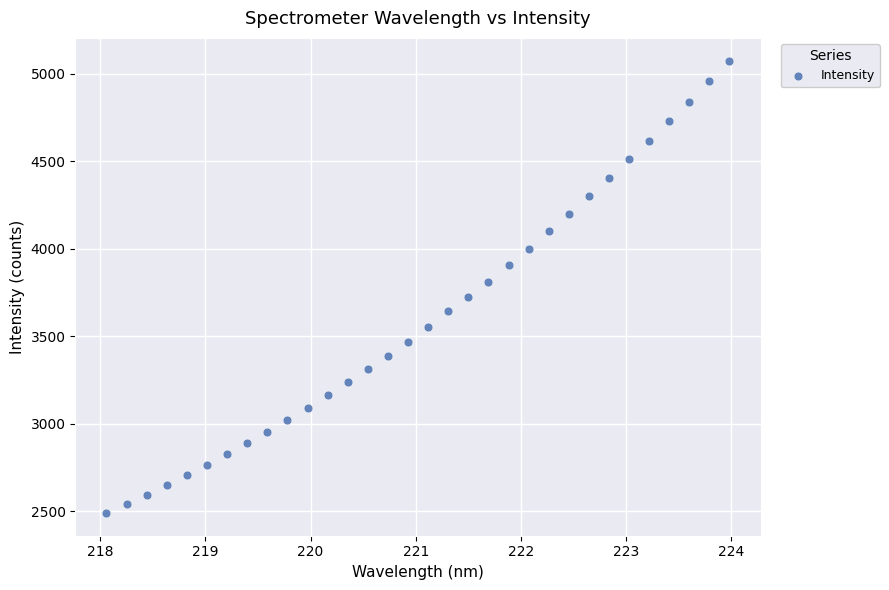

What is the range of X values (max minus min)?

5.9